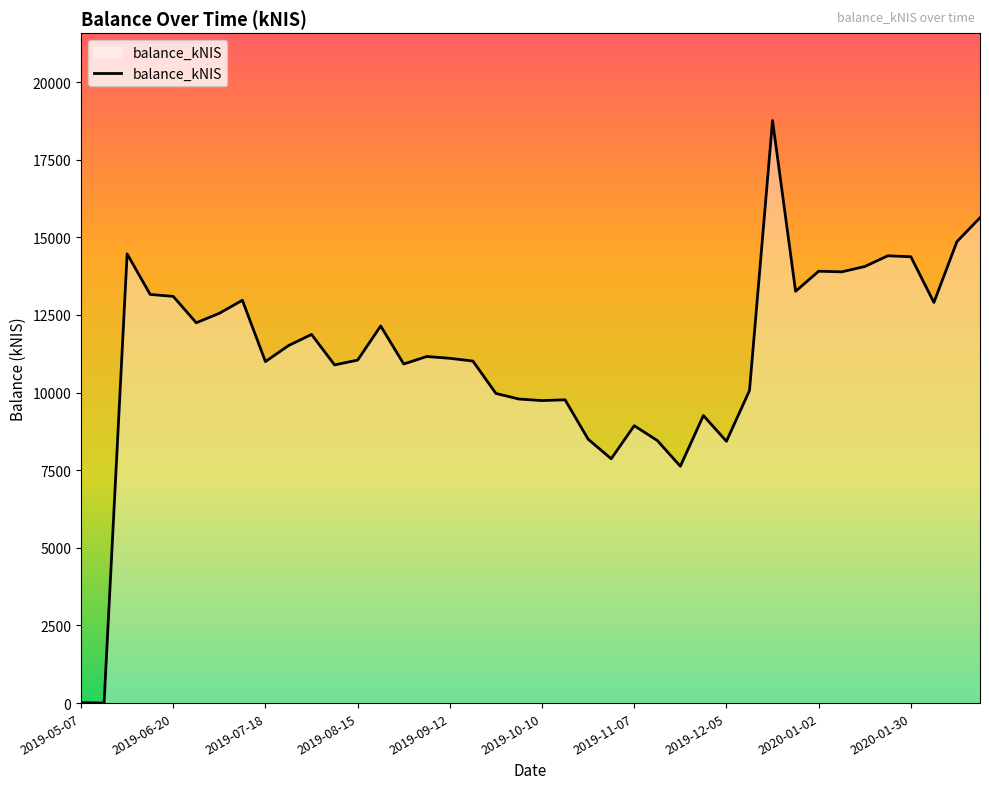

What is the maximum value shown in the chart?

18760.7